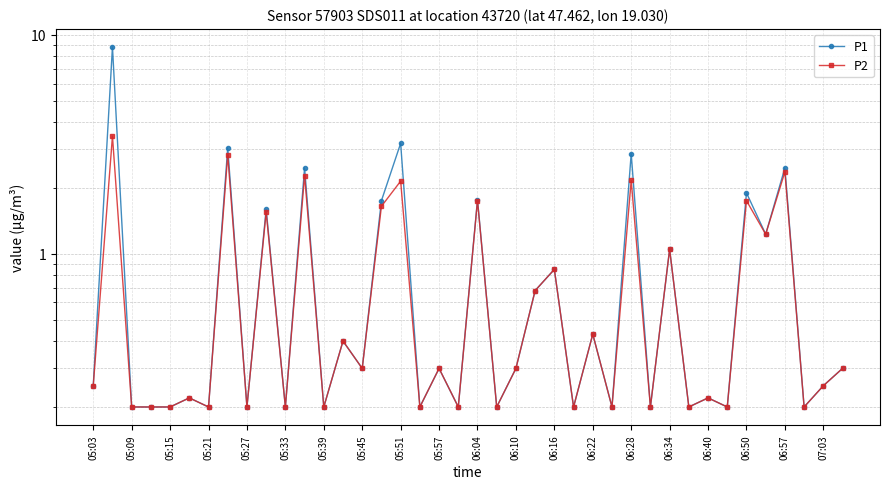

Which series changed the most between 05:09 and 22?

P1